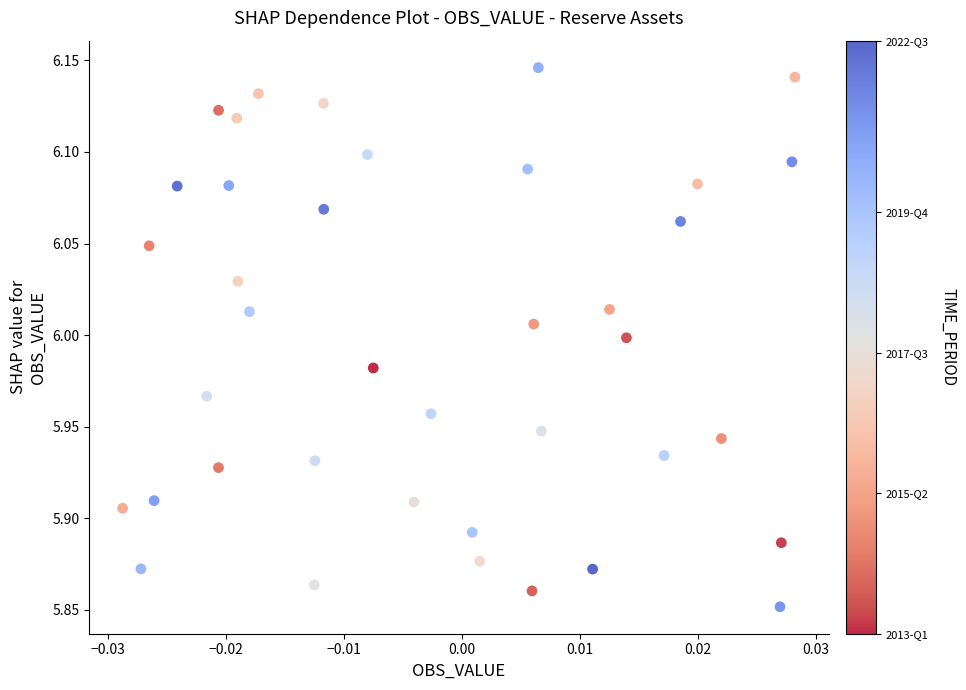

What is the range of Y values (max minus min)?

0.3